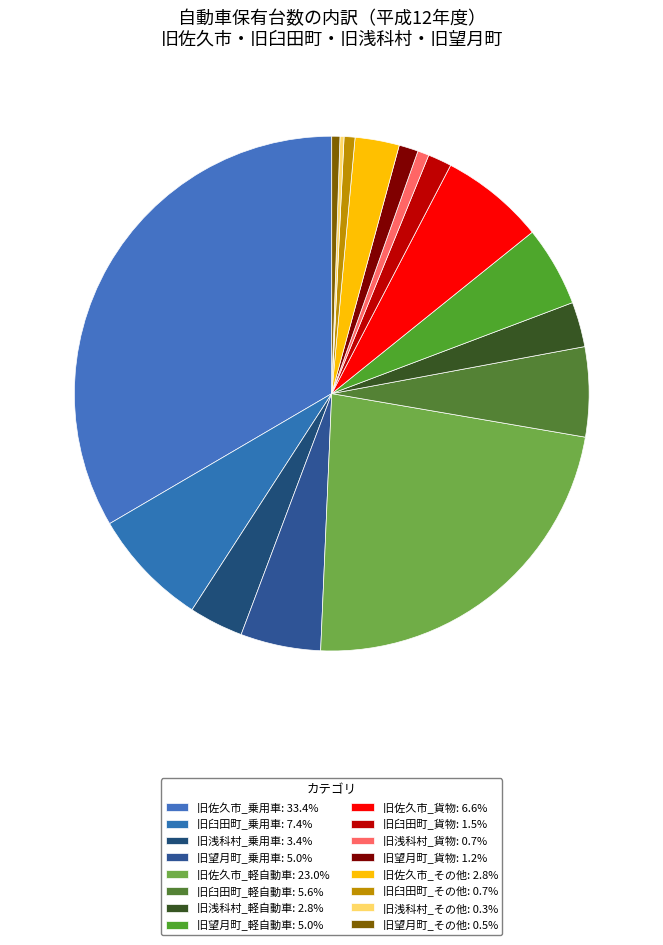

Combined, do 旧佐久市_貨物 and 旧臼田町_その他 account for over 50%?

No